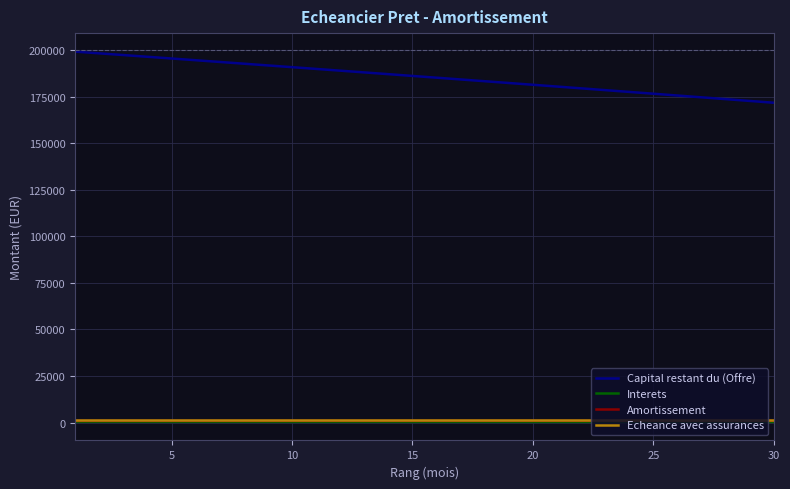

What is the greatest value displayed?

199083.1